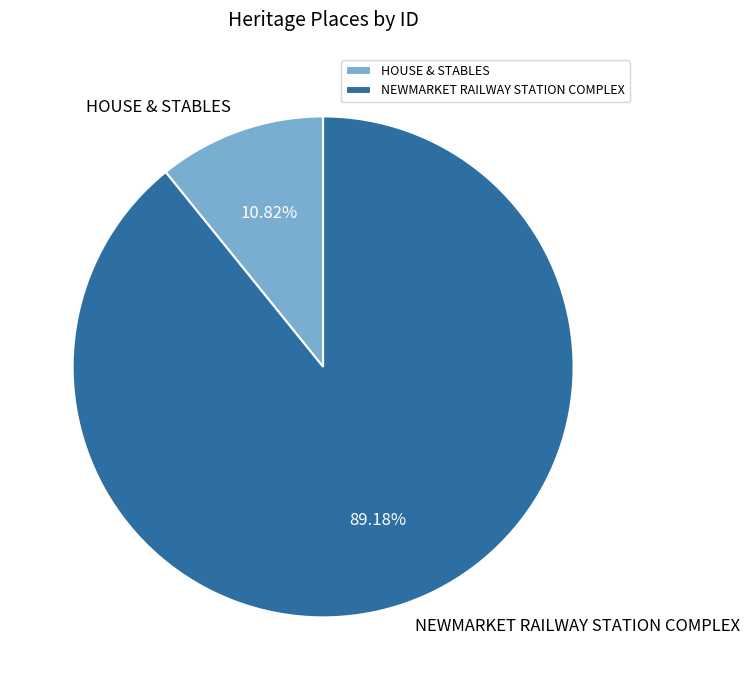

How many slices are in this pie chart?

2